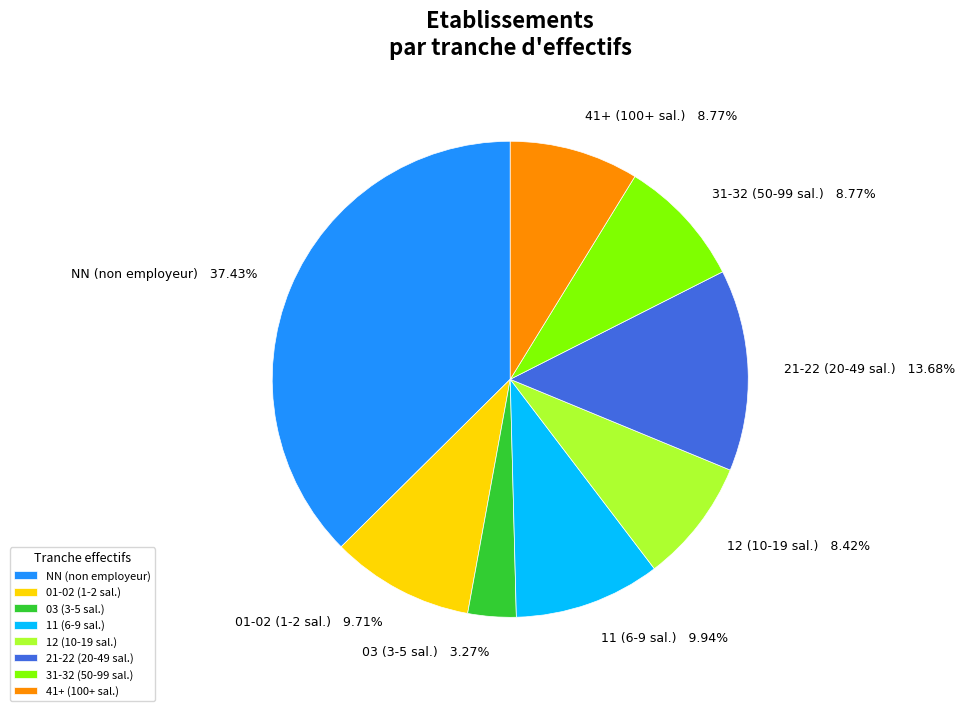

How many slices are in this pie chart?

8